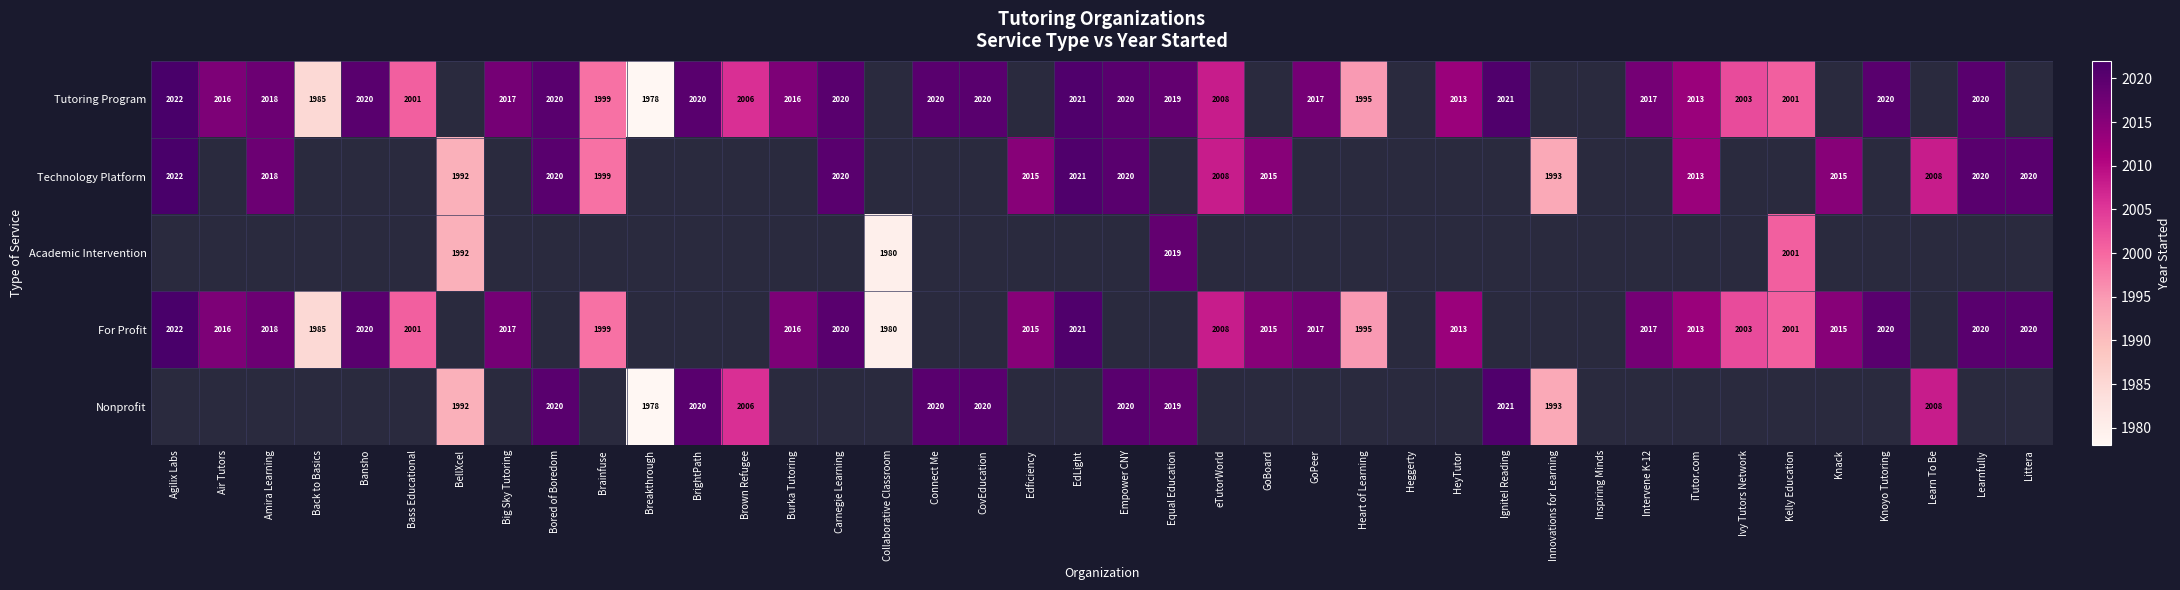

The value of Tutoring Program at Carnegie Learning is 2020. True or false?

True